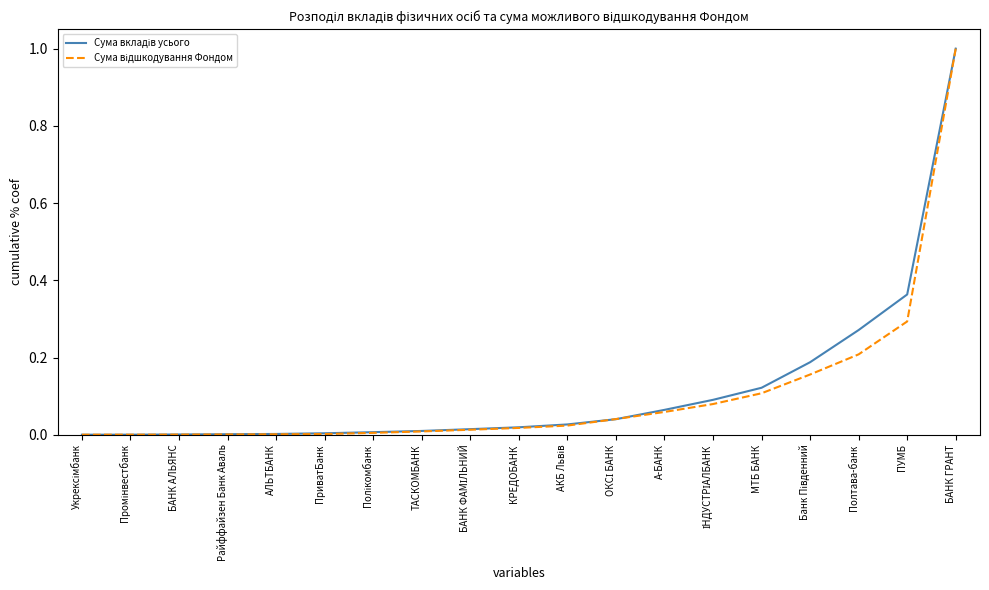

At which category is the sum across all series the highest?

БАНК ГРАНТ